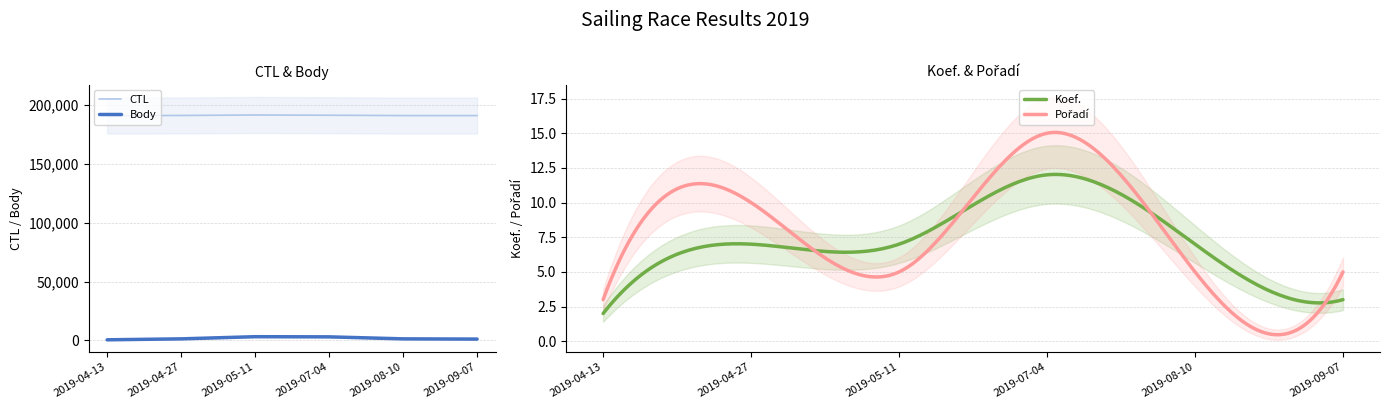

At 2019-09-07, list the series in order from largest to smallest.

CTL, Body